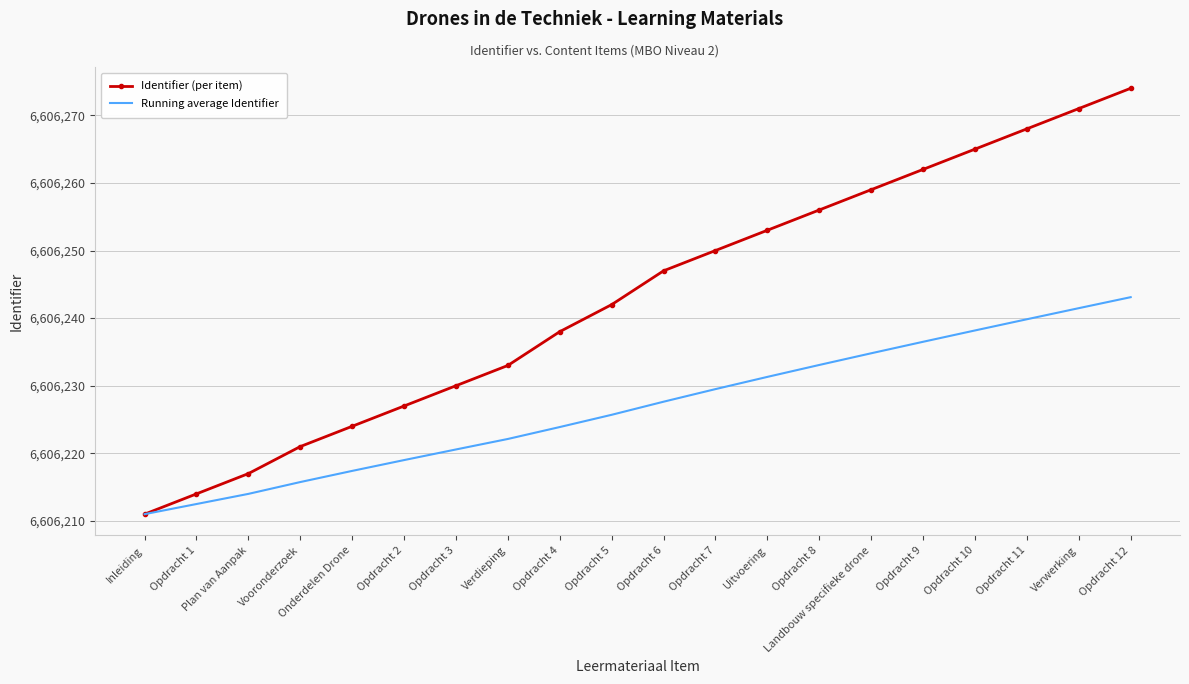

Reading right to left, list all the values displayed in this chart.

Identifier (per item): 6606274.0	6606271.0	6606268.0	6606265.0	6606262.0	6606259.0	6606256.0	6606253.0	6606250.0	6606247.0	6606242.0	6606238.0	6606233.0	6606230.0	6606227.0	6606224.0	6606221.0	6606217.0	6606214.0	6606211.0
Running average Identifier: 6606243.1	6606241.5	6606239.8	6606238.2	6606236.5	6606234.8	6606233.1	6606231.3	6606229.5	6606227.6	6606225.7	6606223.9	6606222.1	6606220.6	6606219.0	6606217.4	6606215.8	6606214.0	6606212.5	6606211.0